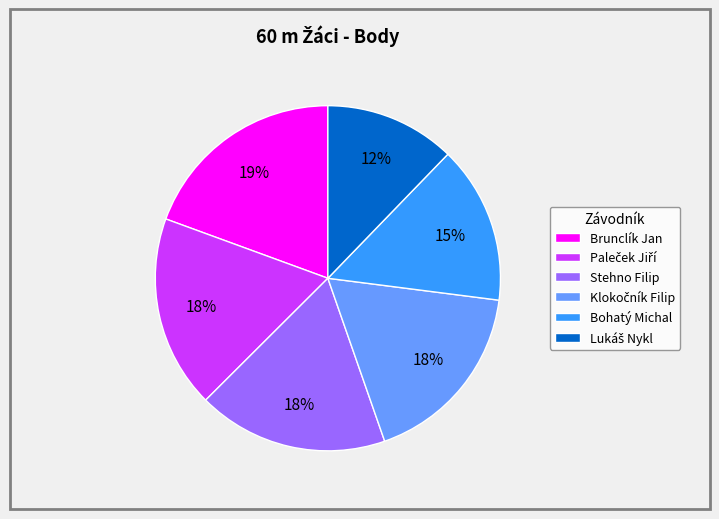

To the nearest percent, what percentage of the pie is Brunclík Jan?

19%